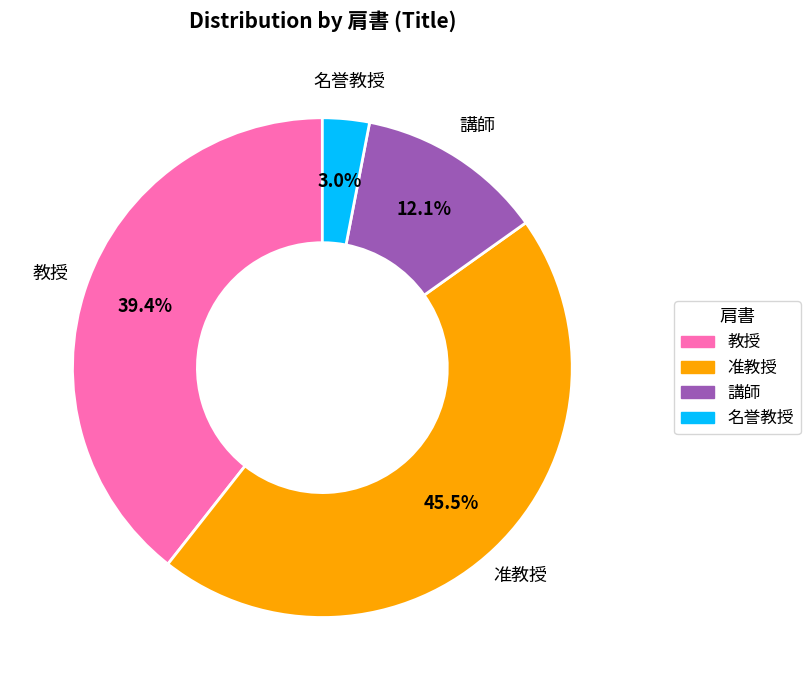

Which slice is the largest?

准教授